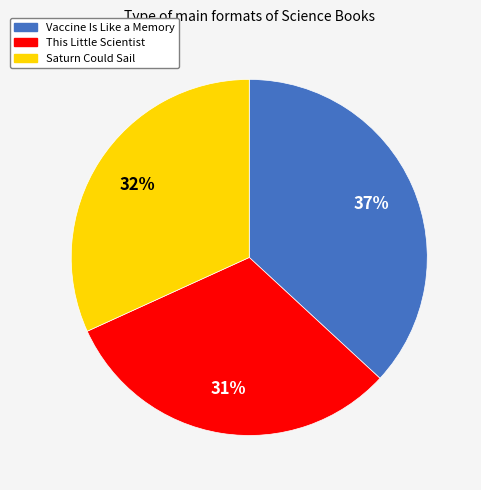

True or false: Vaccine Is Like a Memory accounts for 43% of the total.

False